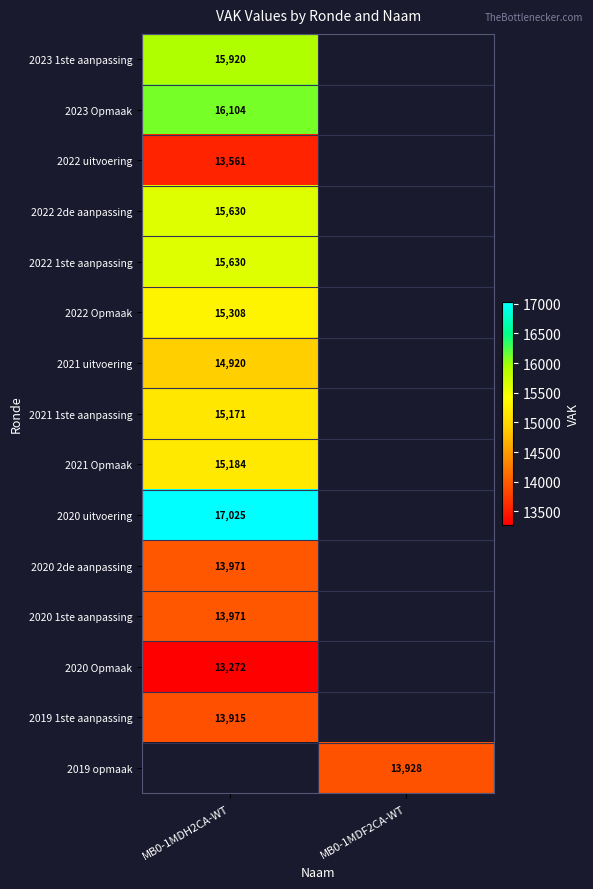

How many categories are shown in the chart?

2